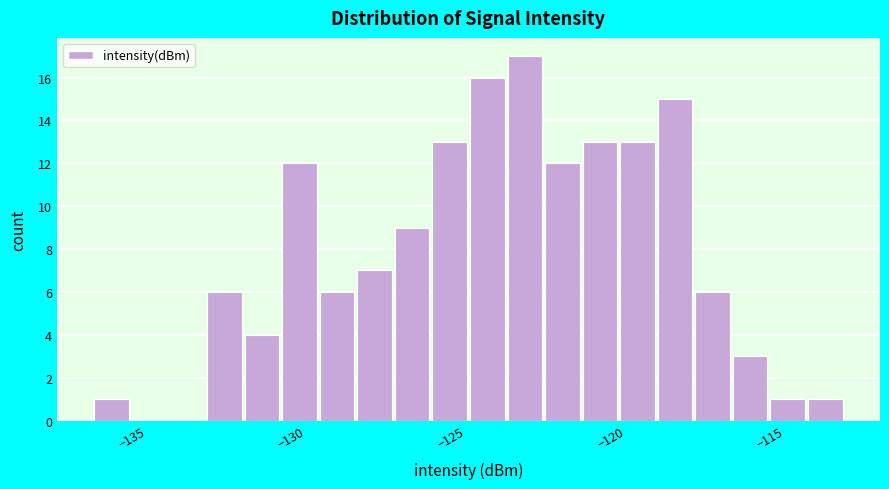

Read against the x-axis, roughly where is the centre of the tallest bar?

-122.5